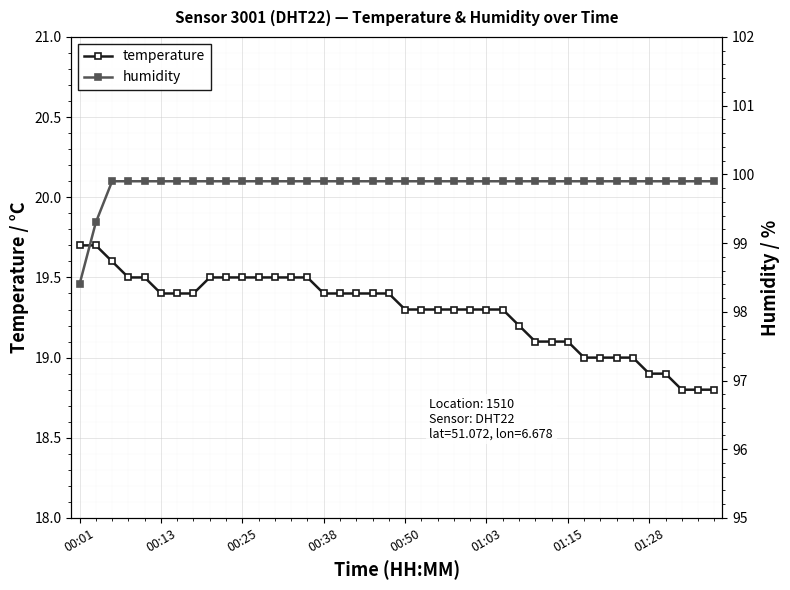

True or false: temperature has a value of 9.5 at 00:25.

False